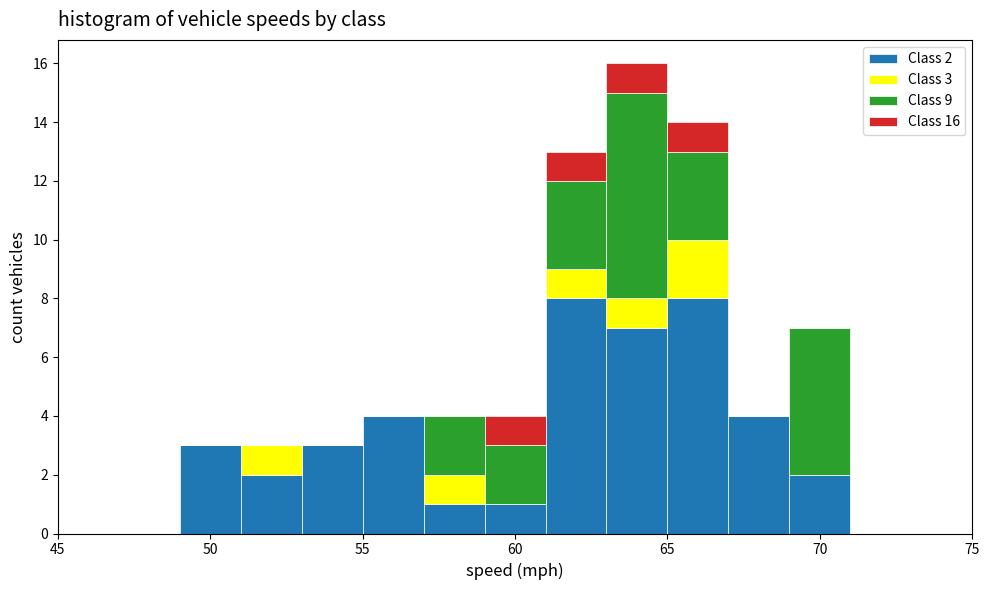

Which range on the x-axis has the tallest stacked bar (by total height)?

63 to 65